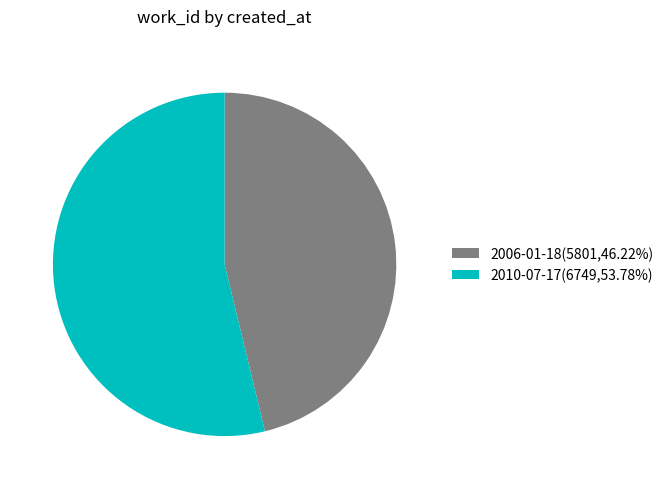

Is there a majority slice in this chart?

Yes